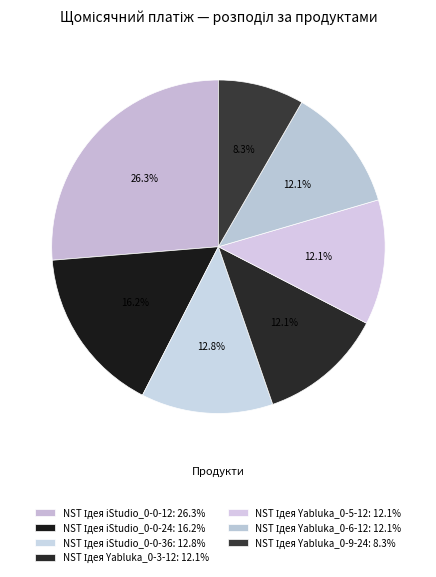

Count the number of slices in the pie.

7